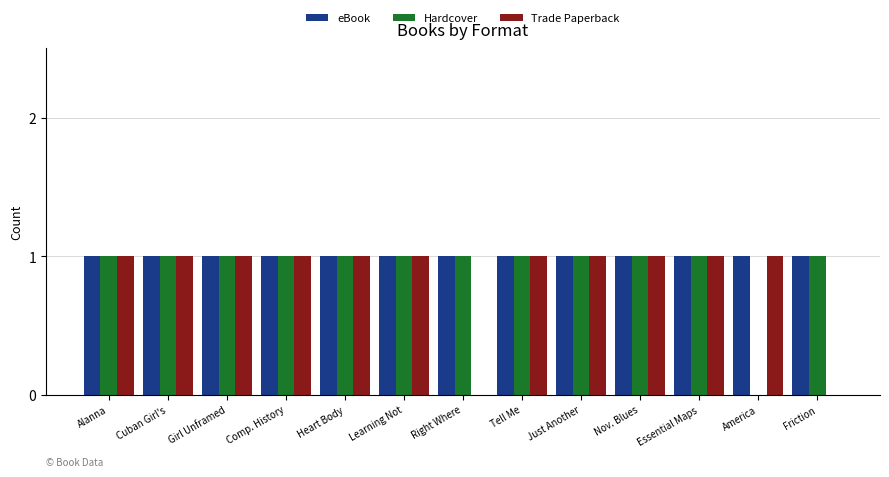

What is the highest value of the Trade Paperback series?

1